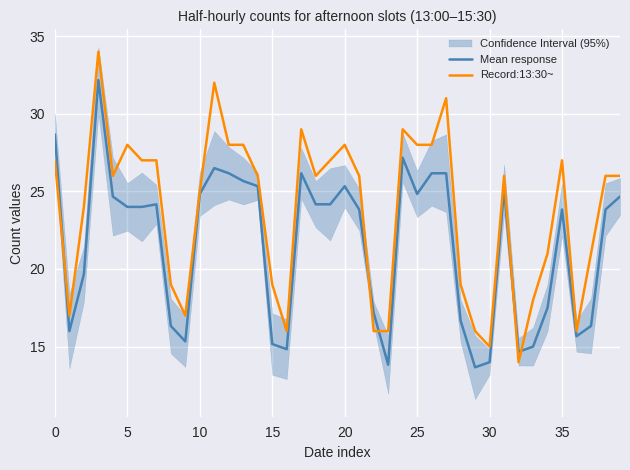

What is the highest value of the Mean response series?

32.2